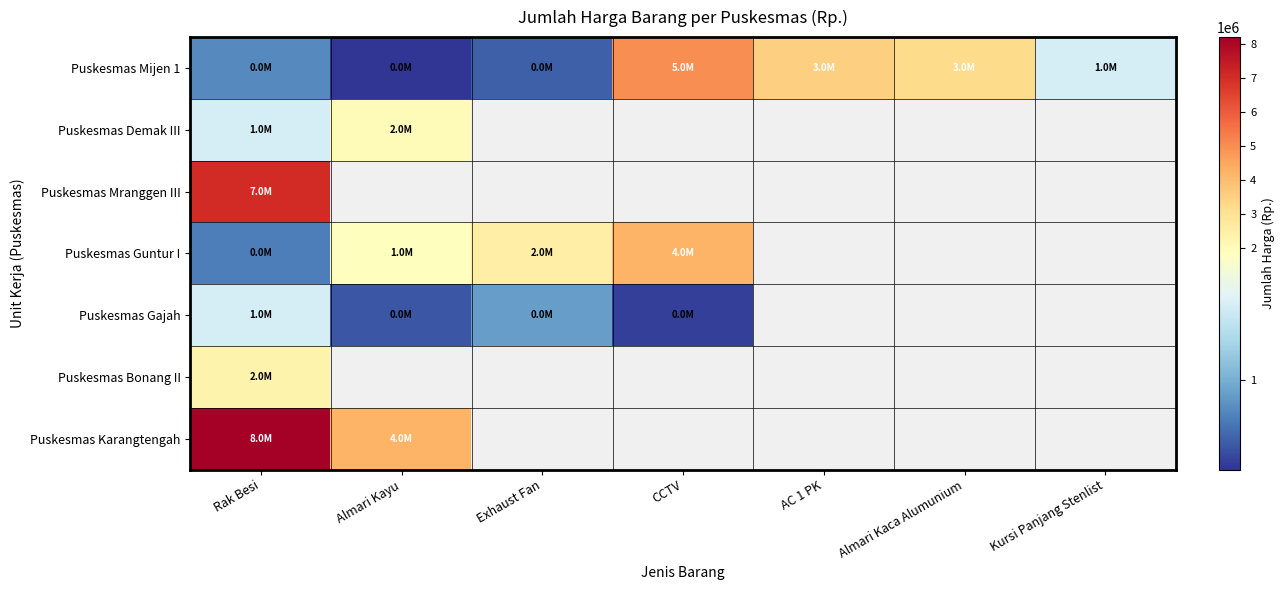

At which category does the chart reach its peak across all series?

Rak Besi